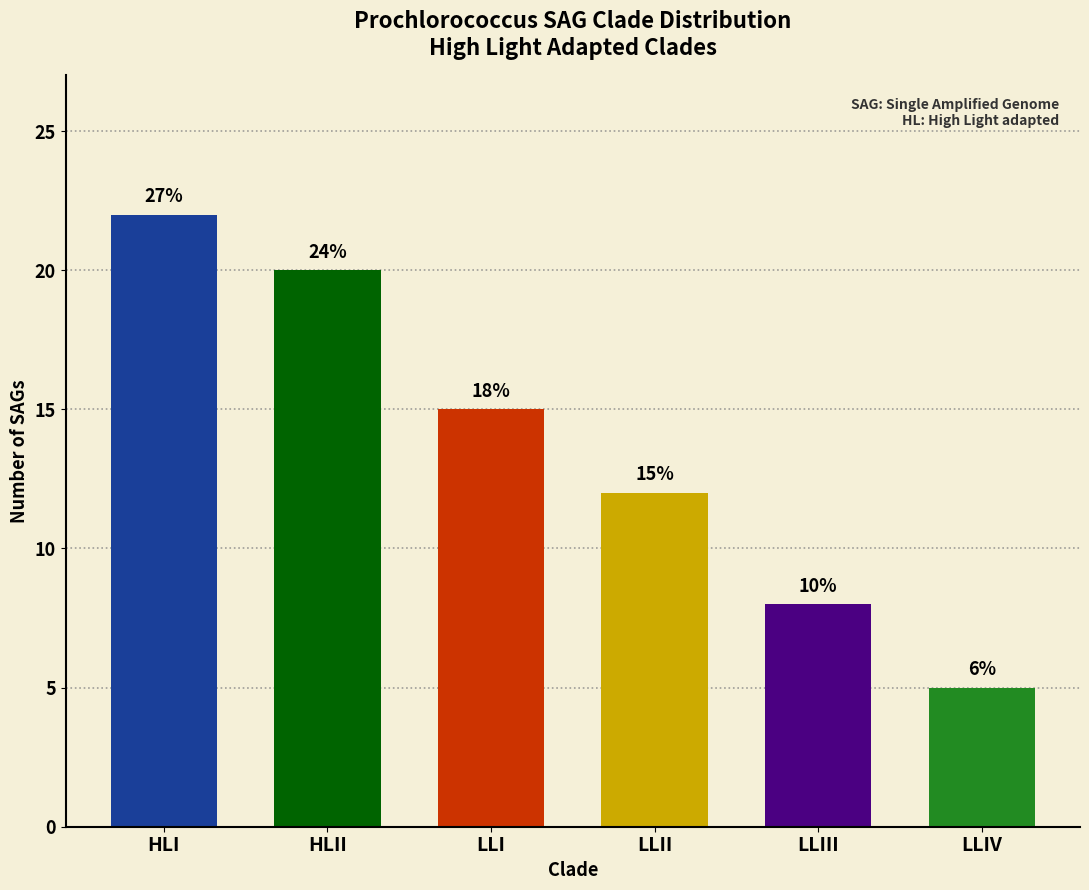

Does the chart contain any negative values?

No